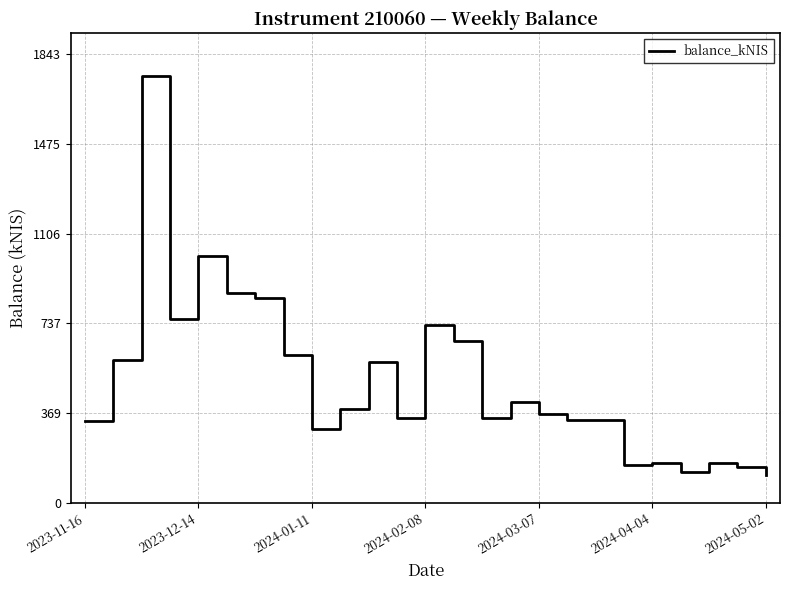

What is the maximum value shown in the chart?

1755.6